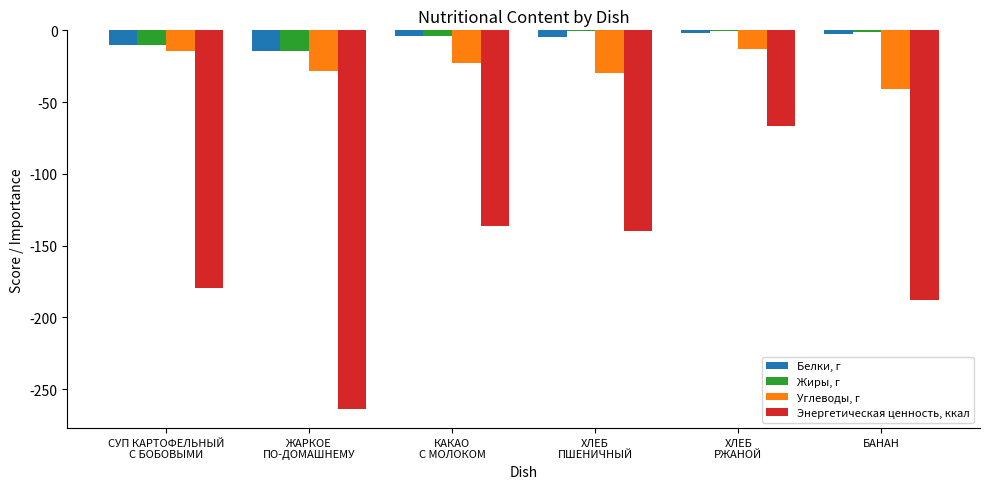

What is the difference between the Жиры, г values at ХЛЕБ
РЖАНОЙ and КАКАО
С МОЛОКОМ?

3.7